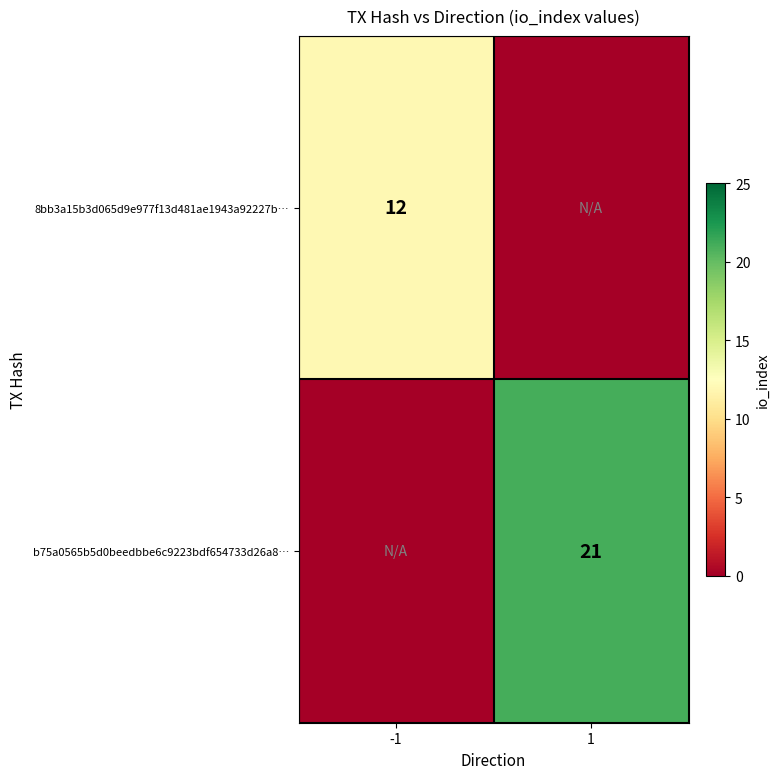

Is the value of 8bb3a15b3d065d9e977f13d481ae1943a92227b… at -1 greater than the value of b75a0565b5d0beedbbe6c9223bdf654733d26a8… at 1?

No